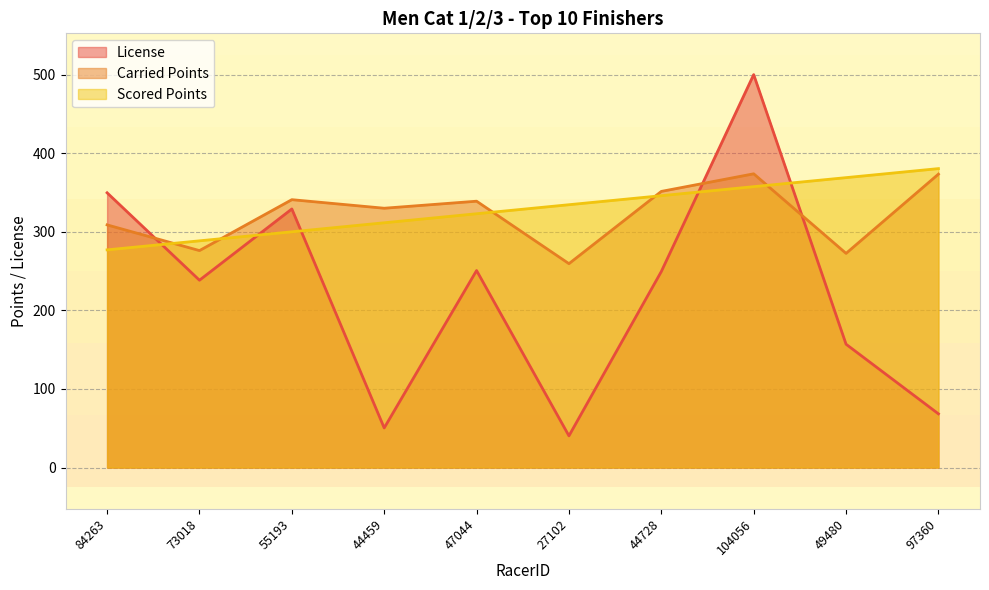

Reading left to right, list all the values displayed in this chart.

License: 349.6	238.4	329.0	50.4	250.7	40.4	249.5	500.0	156.9	68.4
Carried Points: 308.8	276.1	340.9	330.0	338.9	259.4	351.4	373.8	272.5	373.3
Scored Points: 277.0	288.5	300.0	311.5	323.0	334.4	345.9	357.4	368.9	380.4